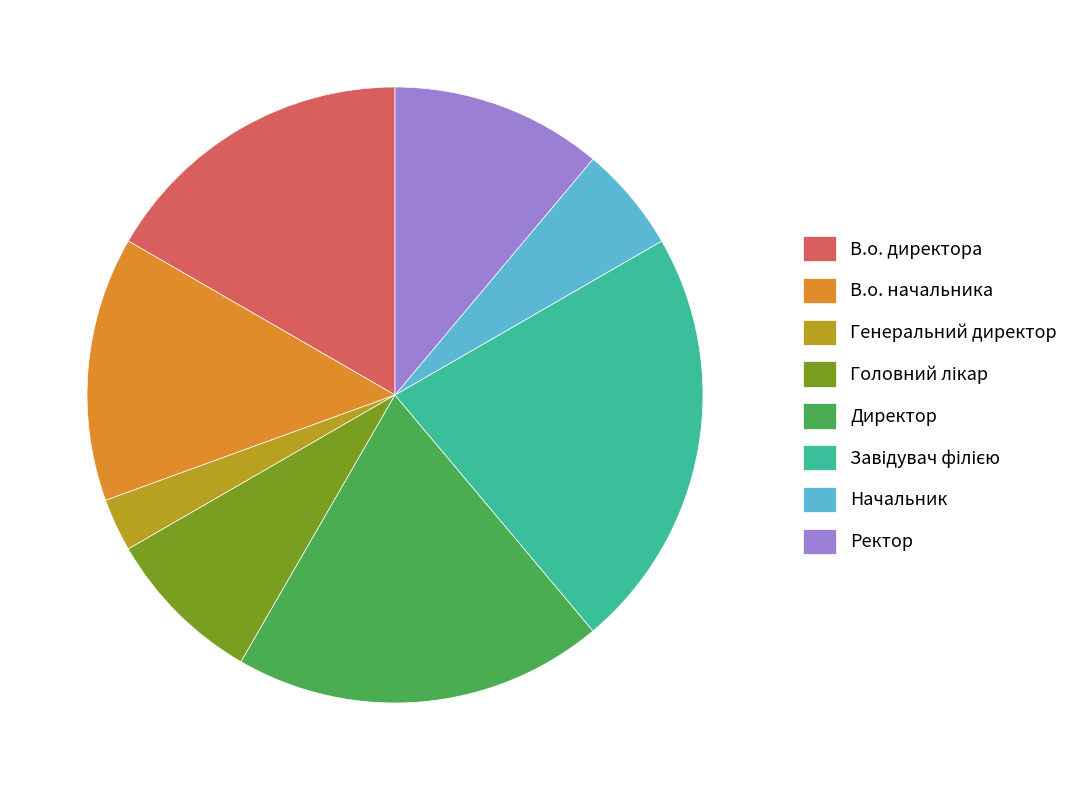

Is it true that В.о. директора is 7% of the pie?

False